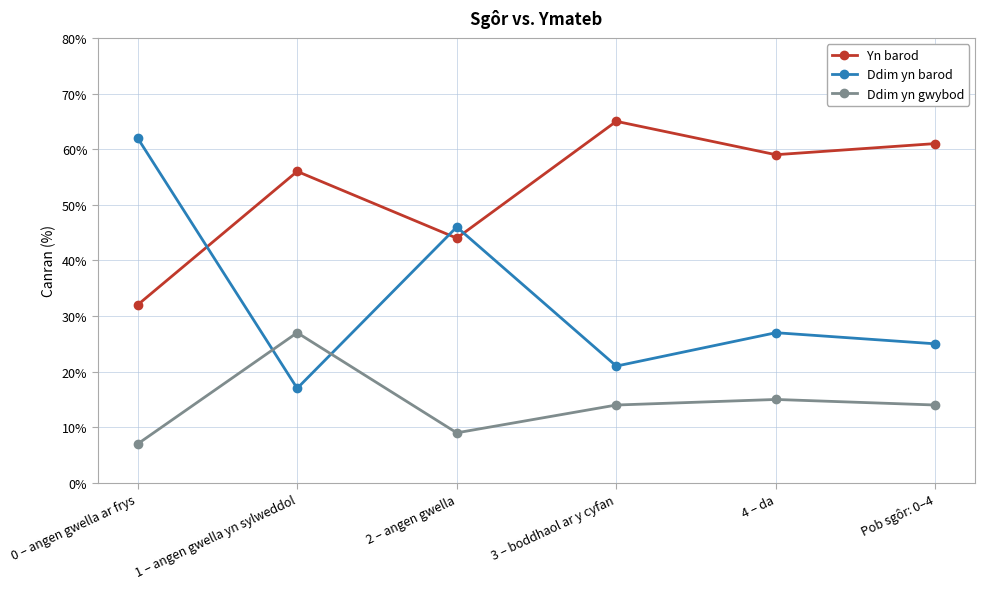

True or false: Ddim yn gwybod has more than 1 points higher than both neighbors.

True